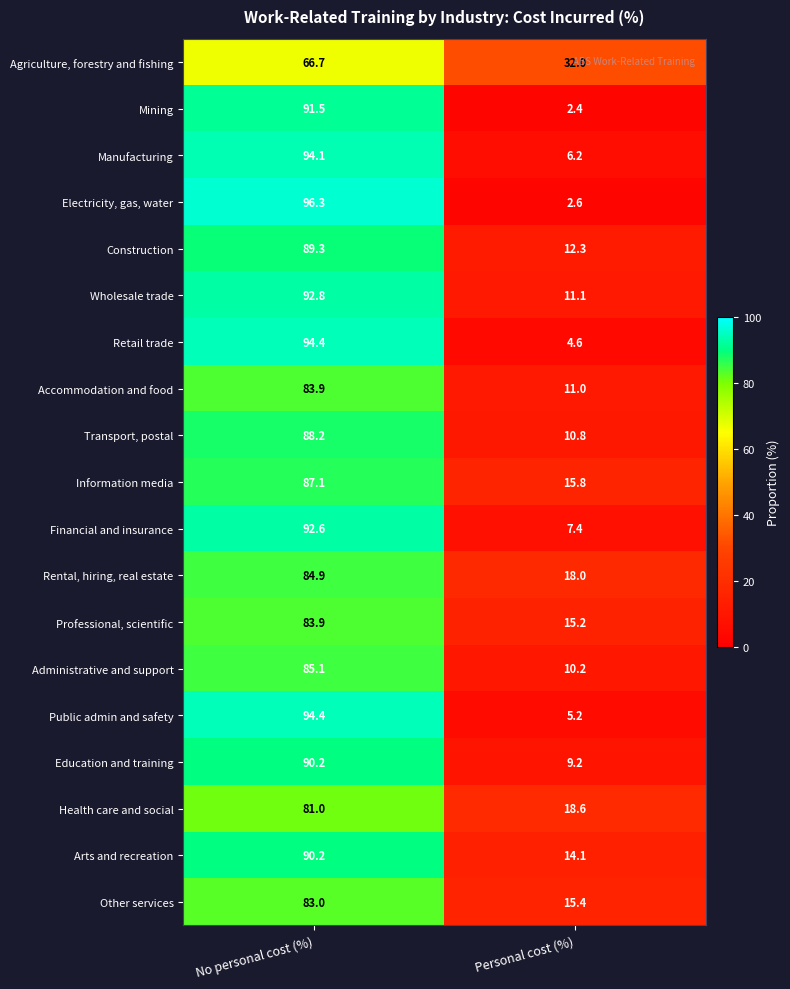

Is it true that Construction equals 89.3 at No personal cost (%)?

True